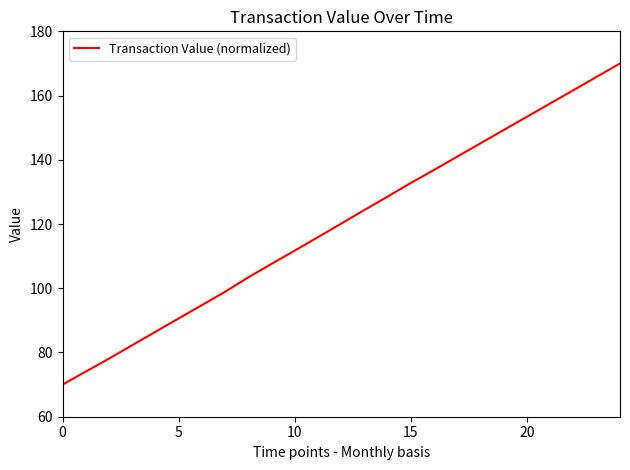

What is the greatest value displayed?

170.0